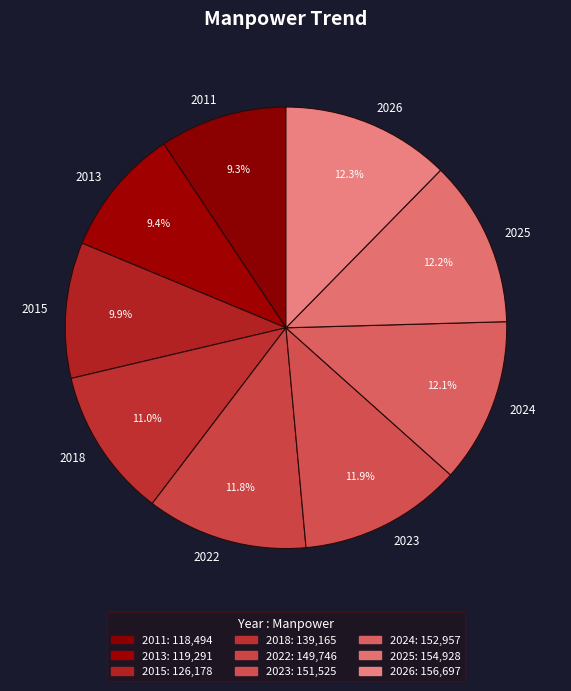

Which has a higher value, 2011 or 2018?

2018